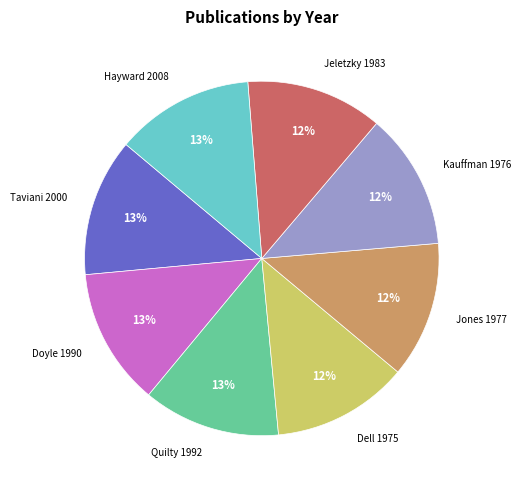

To the nearest percent, what portion does Jones 1977 represent?

12%